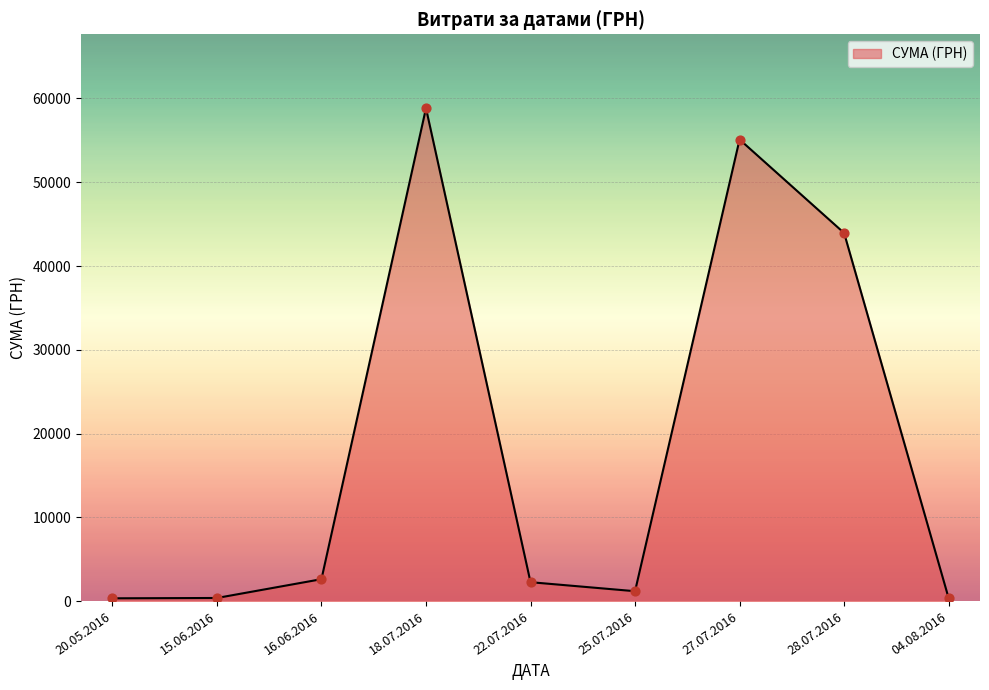

What is the change in value from 16.06.2016 to 27.07.2016?

+52490.0